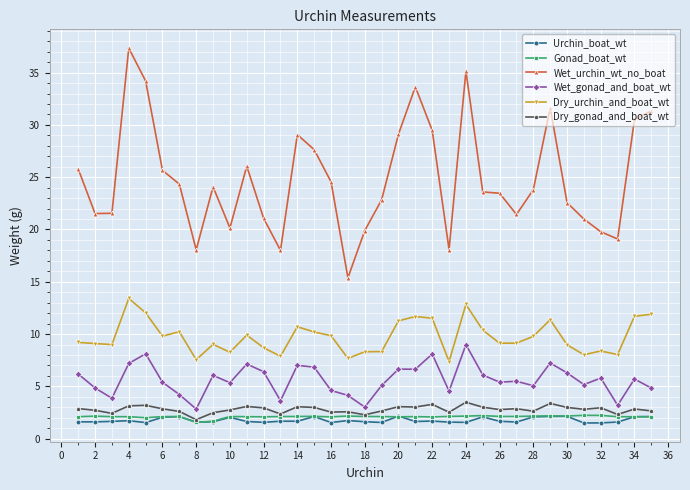

What is the value of the Gonad_boat_wt point at the 20th from the left?

2.1